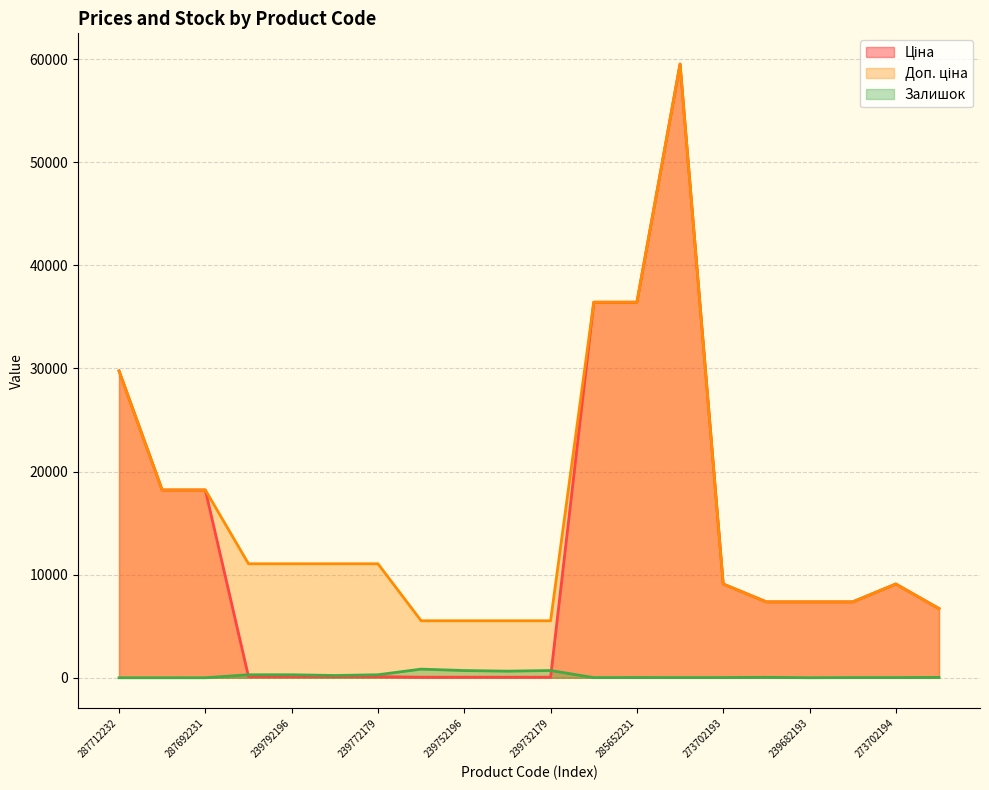

What is the difference between the maximum and minimum values in the Ціна series?

59467.7